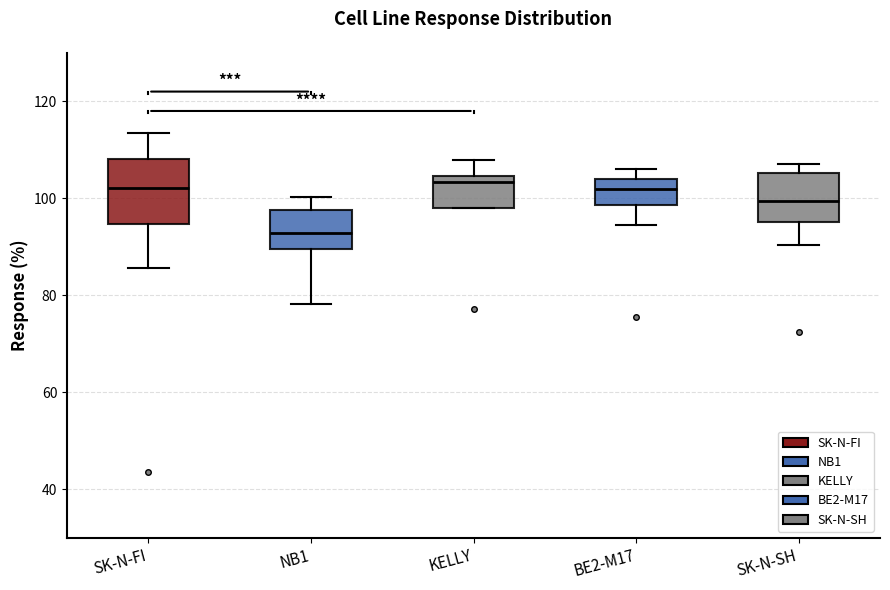

Reading left to right, transcribe this box plot: for each box, give where its median line is, the range the box spans, and where its two whiskers end, as read against the y-axis. The values are not printed on the chart, so give them approximately, as read against the axis.

SK-N-FI: median 102, box 94 to 108, whiskers 86 to 114
NB1: median 92, box 90 to 98, whiskers 78 to 100
KELLY: median 104 (just below the box's upper edge), box 98 to 104, whiskers 98 to 108
BE2-M17: median 102, box 98 to 104, whiskers 94 to 106
SK-N-SH: median 100, box 96 to 106, whiskers 90 to 108